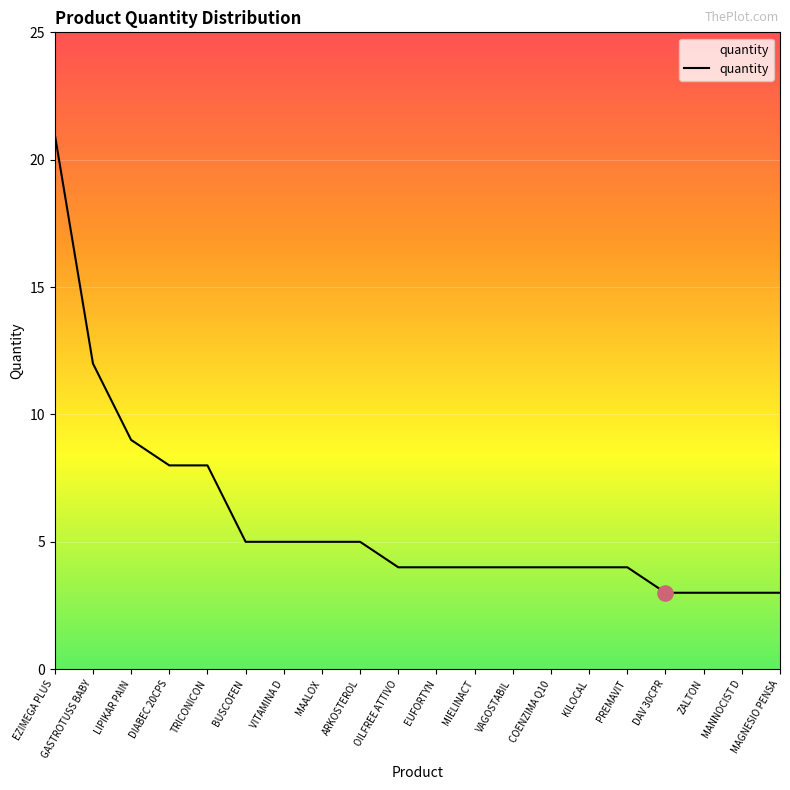

What is the change in value from ARKOSTEROL to OILFREE ATTIVO?

-1